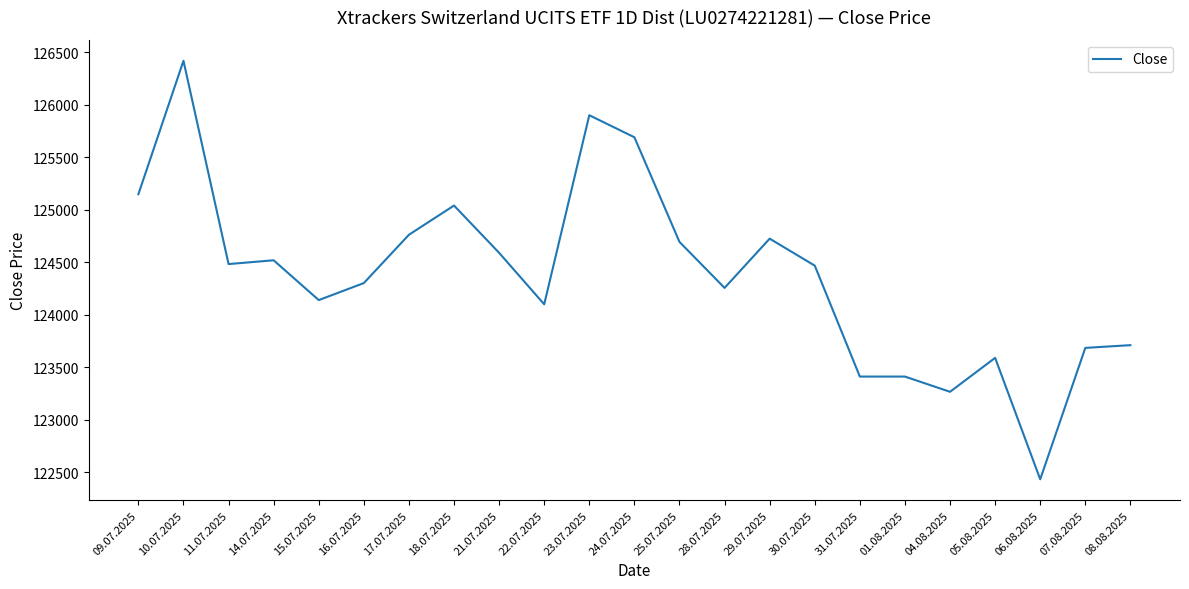

Does the chart have visible grid lines?

No